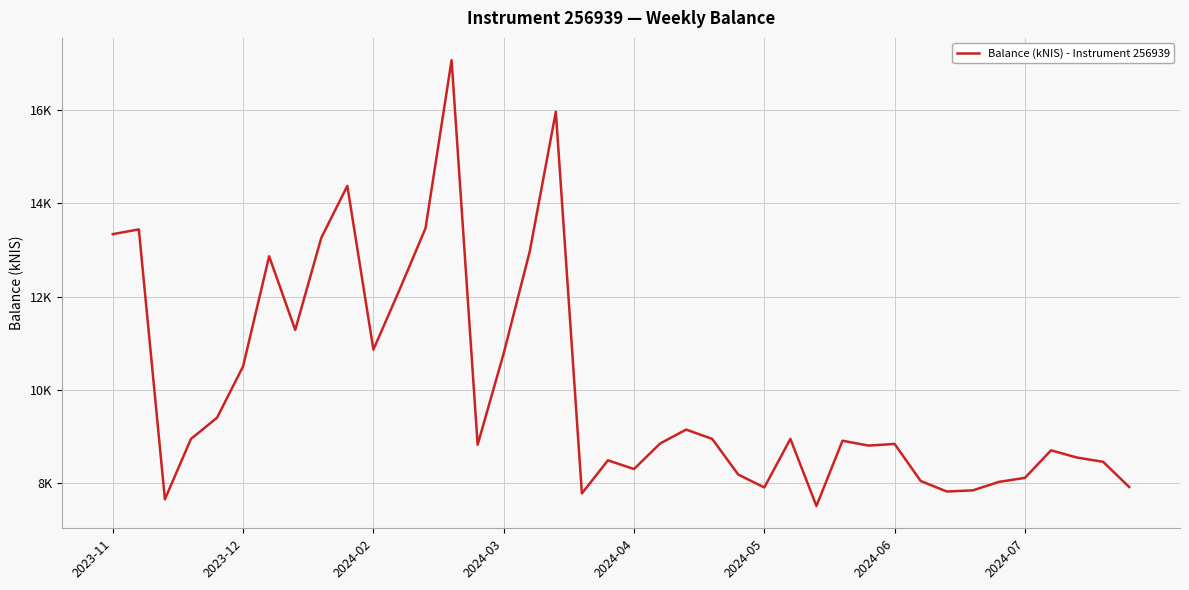

Does the chart have visible grid lines?

Yes